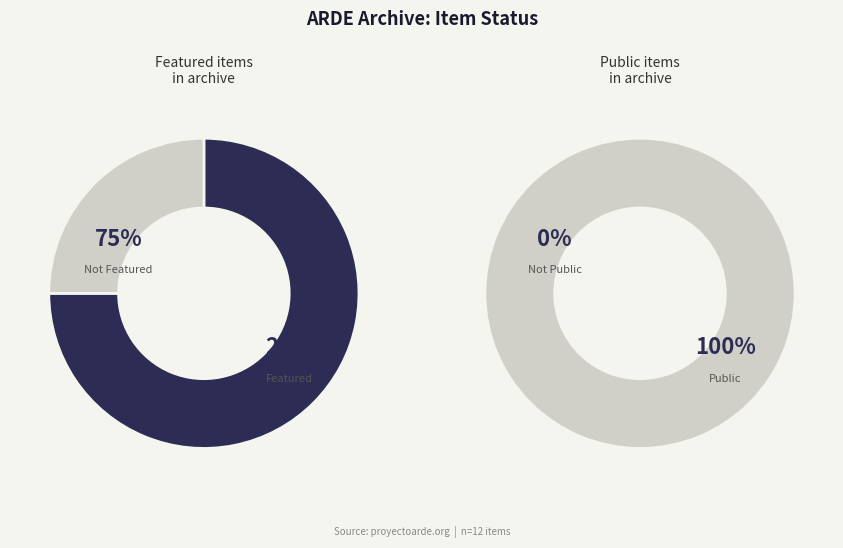

How much of the chart is everything except 5?

100.0%